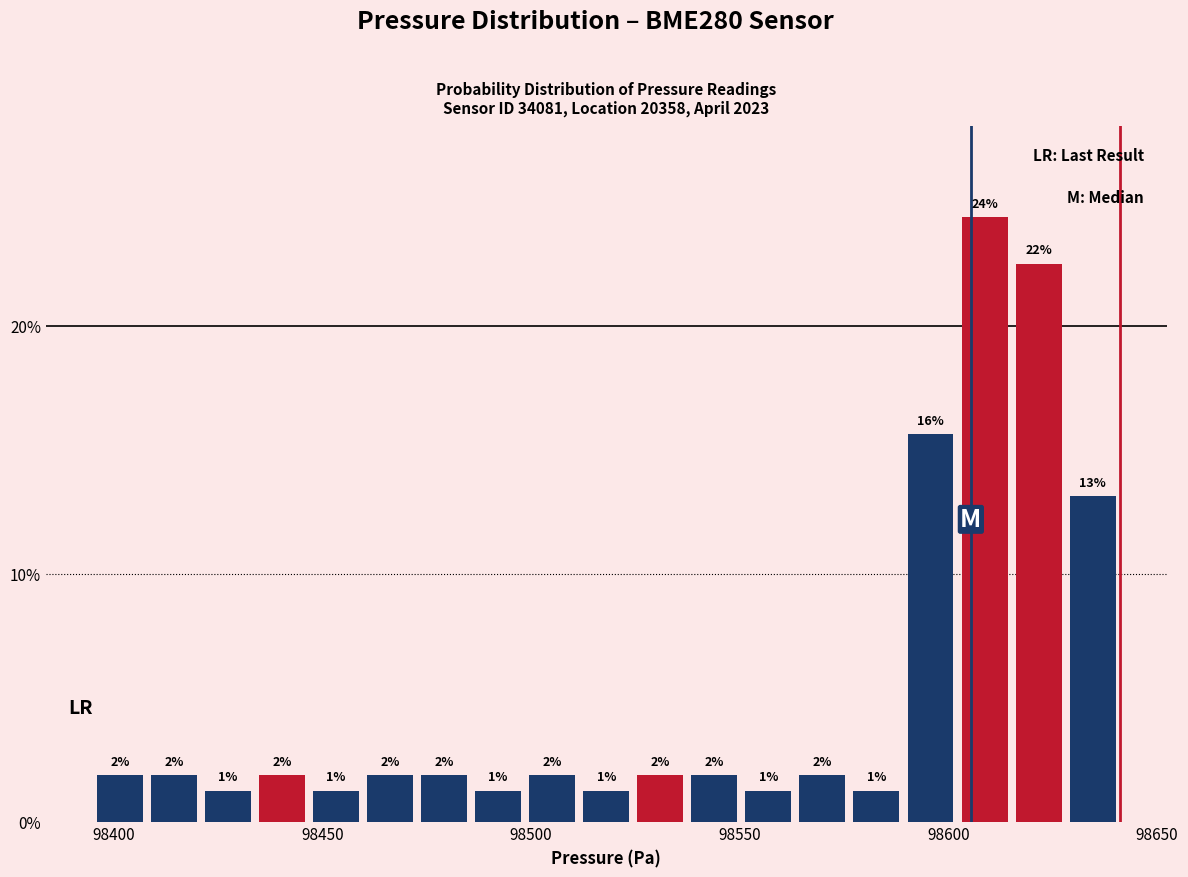

Around what value on the x-axis is the tallest bar? Give the approximate position of its centre, as read against the axis.

98610